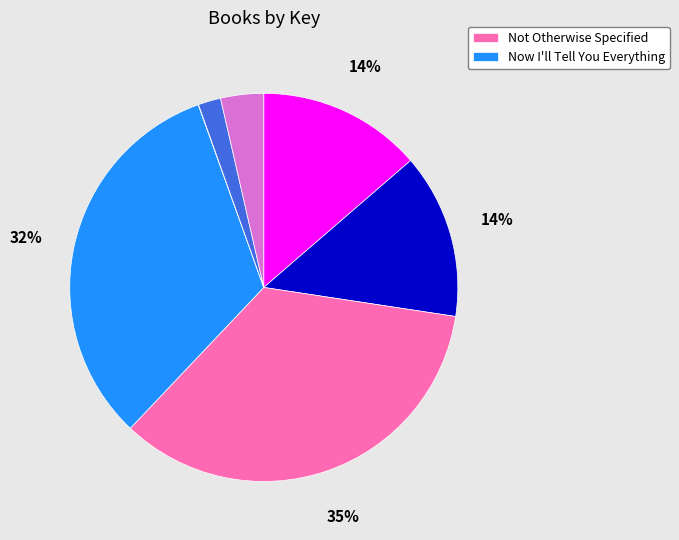

To the nearest percent, what is the average slice percentage?

14%